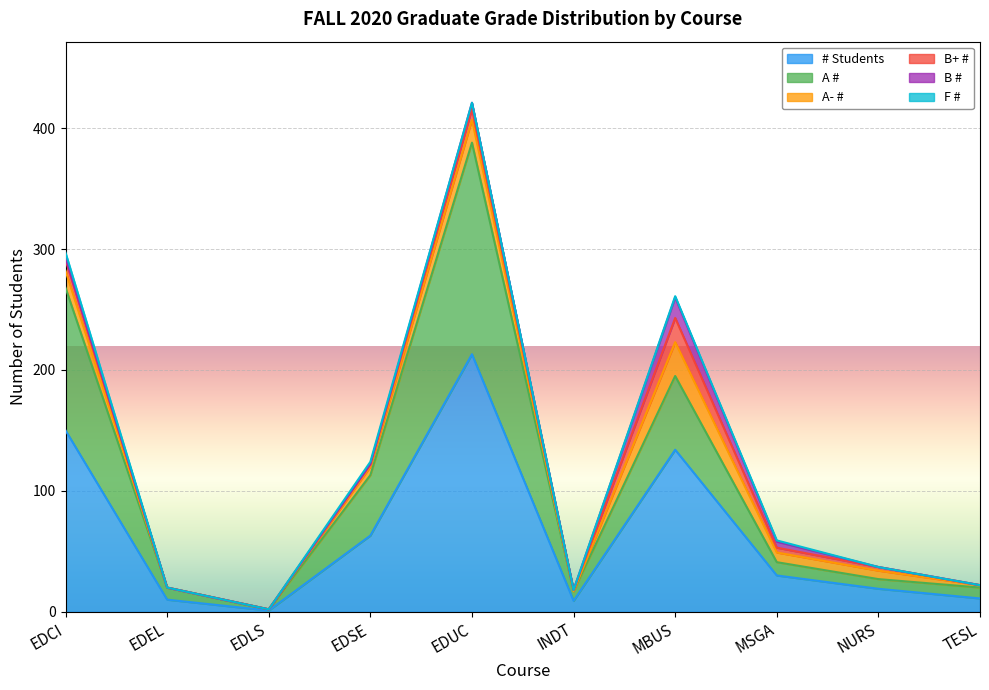

Reading left to right, list all the values displayed in this chart.

# Students: 150	10	1	63	213	9	134	30	19	11
A #: 118	10	1	50	175	8	61	11	8	9
A- #: 14	0	0	7	19	0	28	8	7	2
B+ #: 9	0	0	2	9	1	20	4	3	0
B #: 2	0	0	0	5	0	17	5	0	0
F #: 4	0	0	2	0	0	1	1	0	0